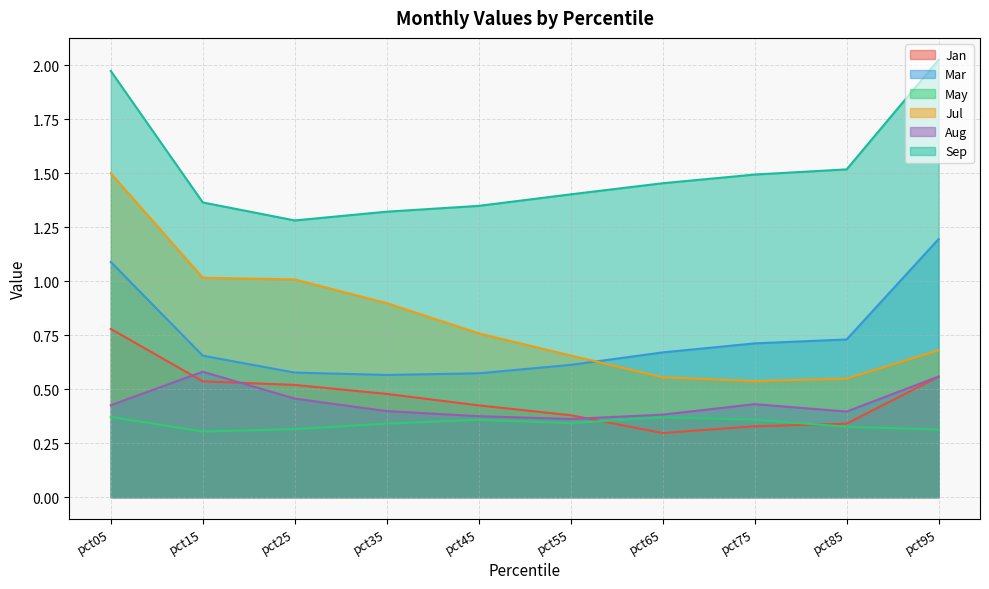

What value does the Aug series have at pct15?

0.6